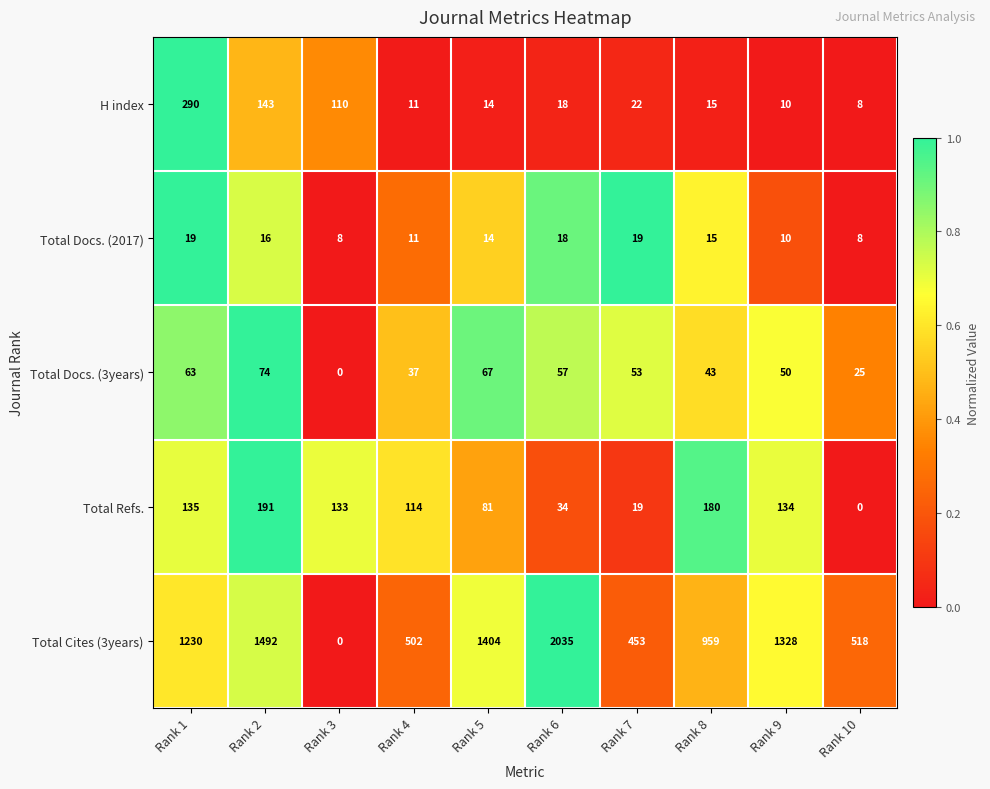

What is the spread (max minus min) of values at Rank 2?

1476